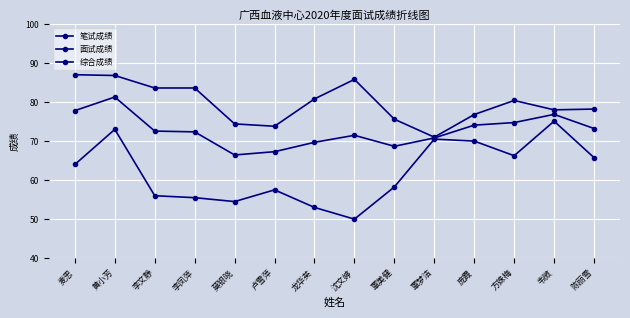

Count the number of categories in the chart.

14